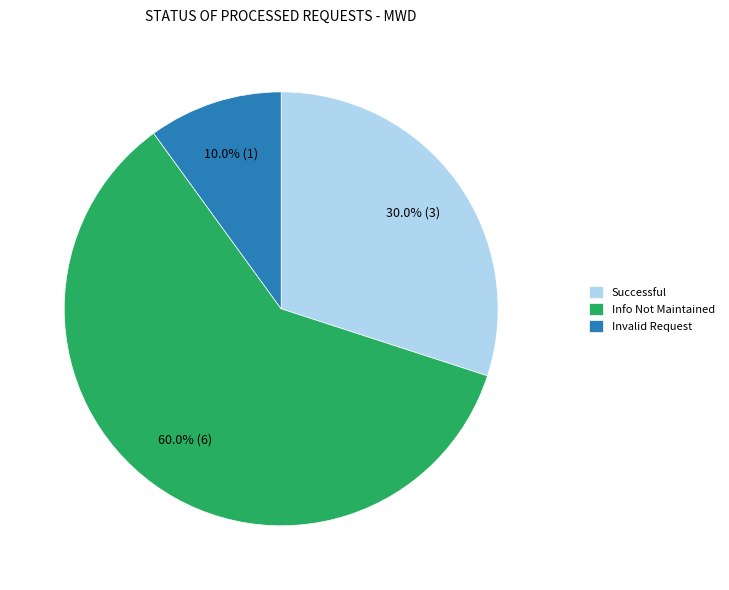

To the nearest percent, what percentage of the pie is Info Not Maintained?

60%